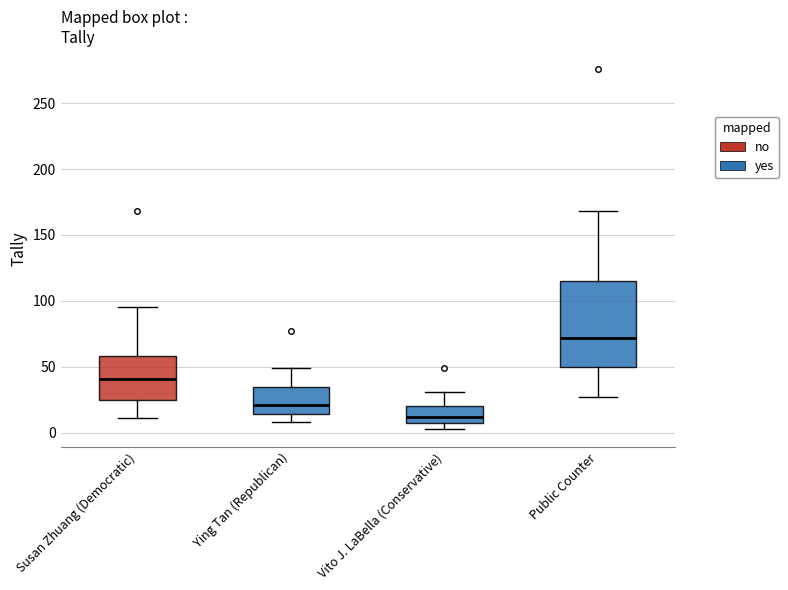

Reading left to right, transcribe this box plot: for each box, give where its median line is, the range the box spans, and where its two whiskers end, as read against the y-axis. The values are not printed on the chart, so give them approximately, as read against the axis.

Susan Zhuang (Democratic): median 40, box 25 to 60, whiskers 10 to 95
Ying Tan (Republican): median 20, box 15 to 35, whiskers 10 to 50
Vito J. LaBella (Conservative): median 10 (inside the box), box 10 to 20, whiskers 5 to 30
Public Counter: median 70, box 50 to 115, whiskers 25 to 170